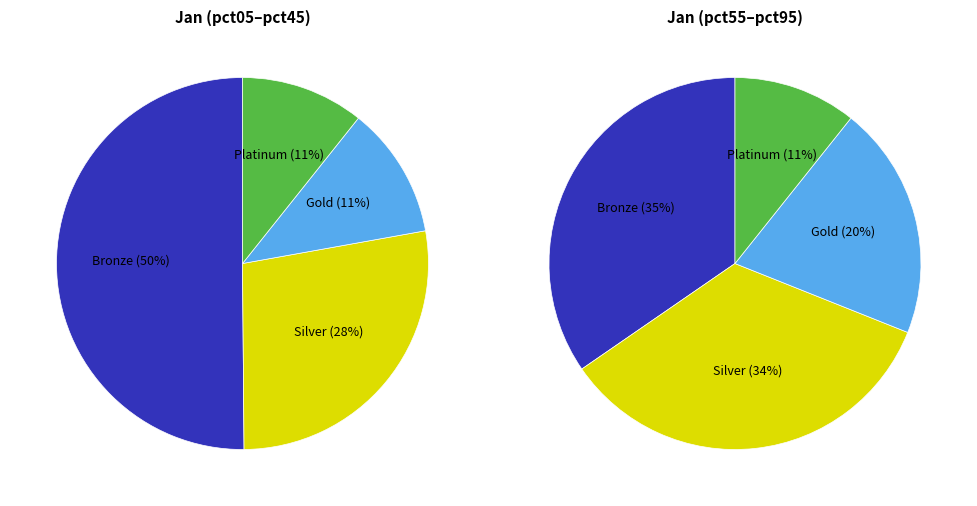

Does any single category account for the majority?

No